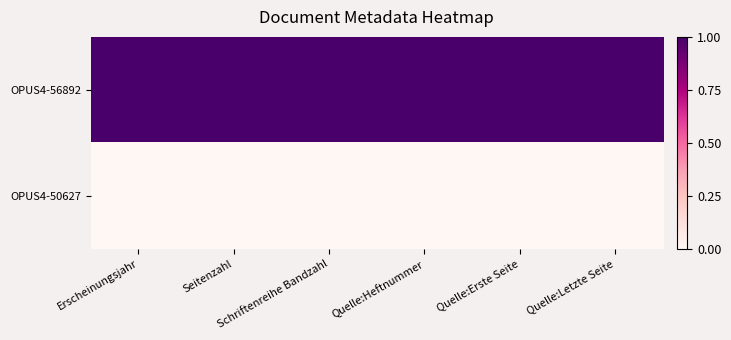

Which series has the widest spread of values?

OPUS4-56892